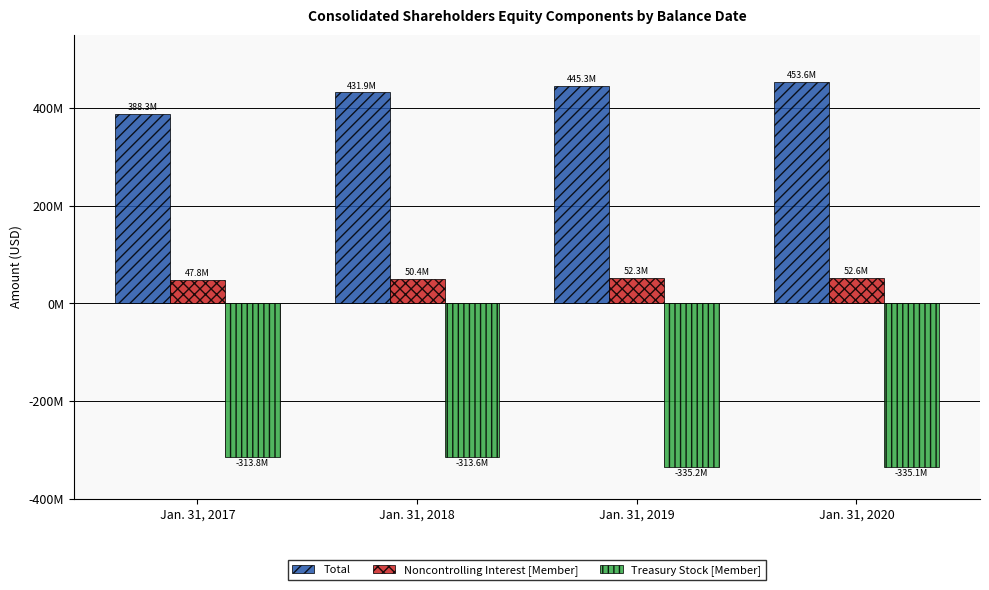

Reading left to right, transcribe all the data shown in this chart.

Total: Jan. 31, 2017=388274000	Jan. 31, 2018=431926000	Jan. 31, 2019=445271000	Jan. 31, 2020=453606000
Noncontrolling Interest [Member]: Jan. 31, 2017=47839000	Jan. 31, 2018=50434000	Jan. 31, 2019=52334000	Jan. 31, 2020=52599000
Treasury Stock [Member]: Jan. 31, 2017=-313838000	Jan. 31, 2018=-313643000	Jan. 31, 2019=-335193000	Jan. 31, 2020=-335066000